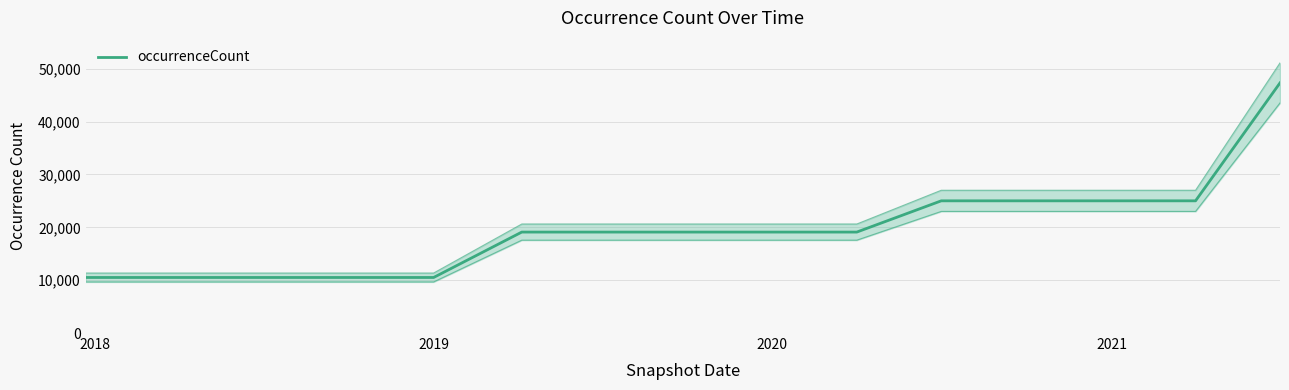

How many data points are less than 19098?

5